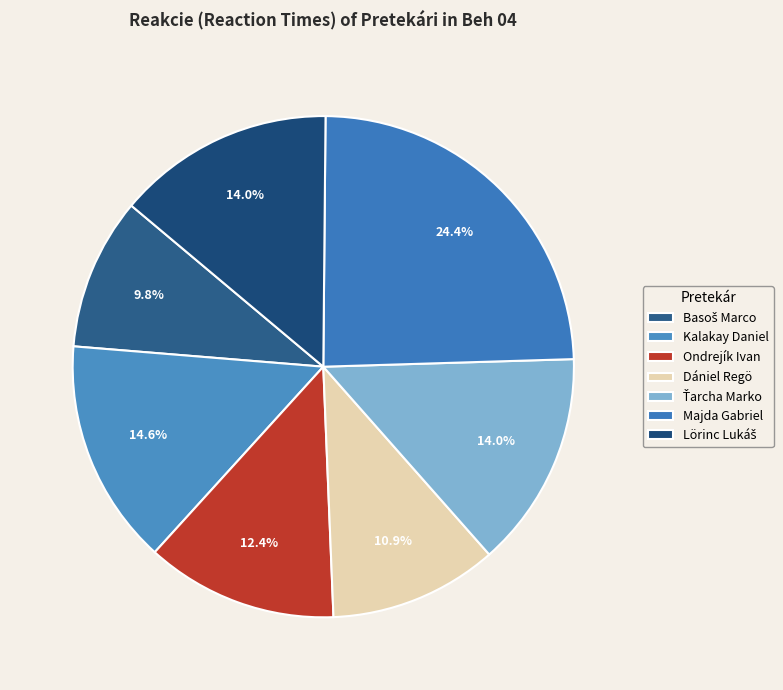

What is the largest slice in the pie chart?

Majda Gabriel